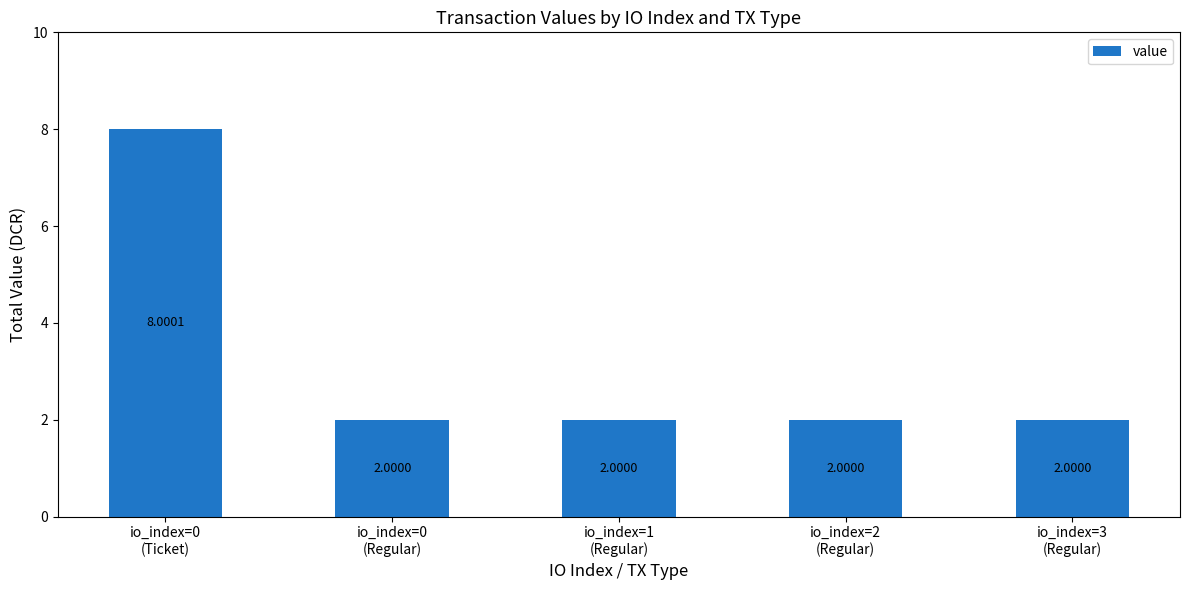

What is the sum of all values?

16.0